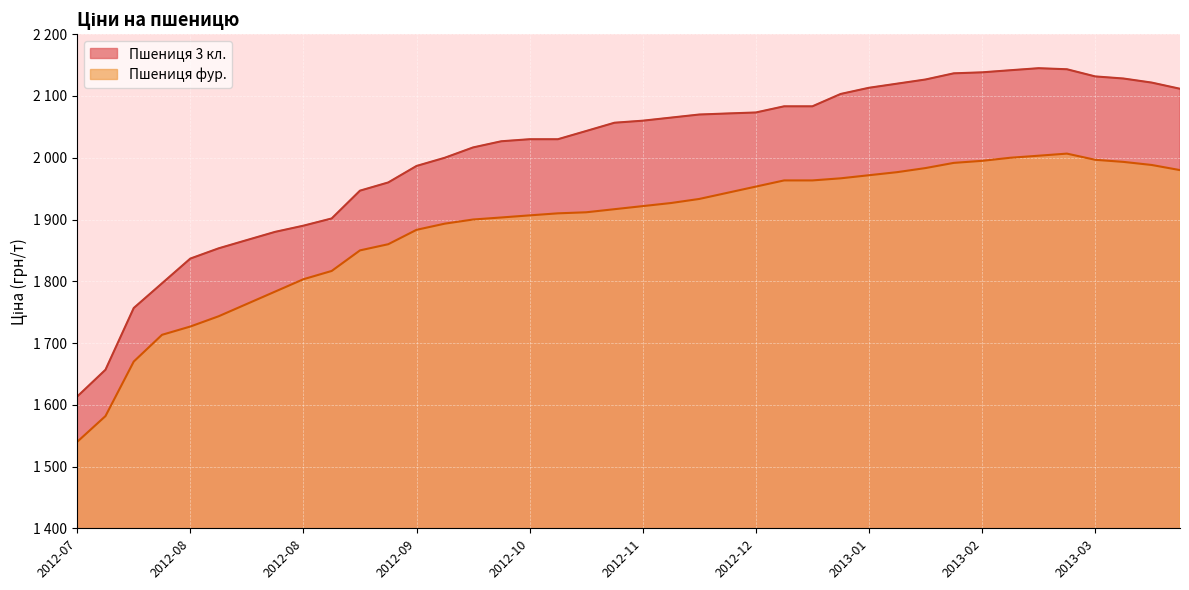

True or false: Пшениця 3 кл. has a value of 1314.8 at 2013-03-22.

False